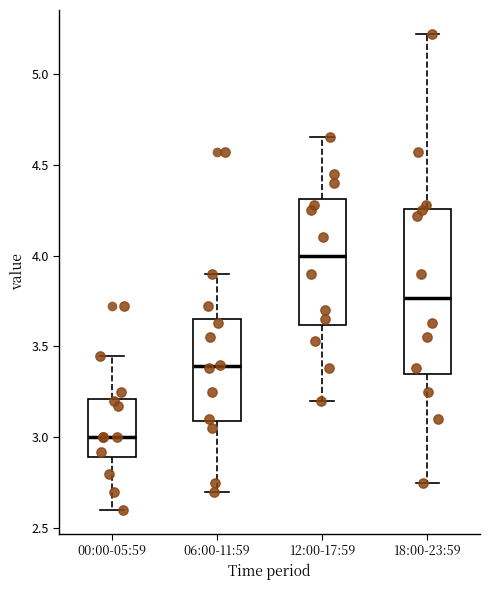

Reading left to right, read every box against the y-axis: the position of its median line, the range the box covers, and the ends of its whiskers. The values are not printed on the chart, so give them approximately, as read against the axis.

00:00-05:59: median 3.00, box 2.90 to 3.20, whiskers 2.60 to 3.45
06:00-11:59: median 3.40, box 3.10 to 3.65, whiskers 2.70 to 3.90
12:00-17:59: median 4.00, box 3.60 to 4.30, whiskers 3.20 to 4.65
18:00-23:59: median 3.75, box 3.35 to 4.25, whiskers 2.75 to 5.20